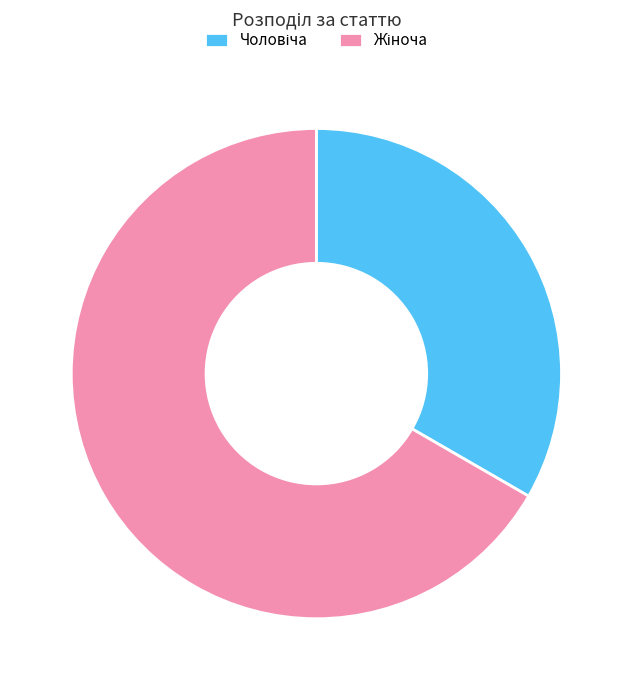

Is there any slice that represents more than half of the pie?

Yes